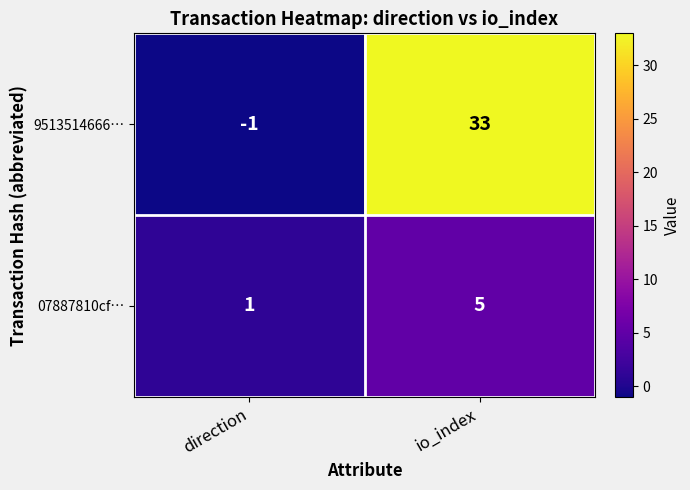

Which series changed the most between direction and io_index?

9513514666…